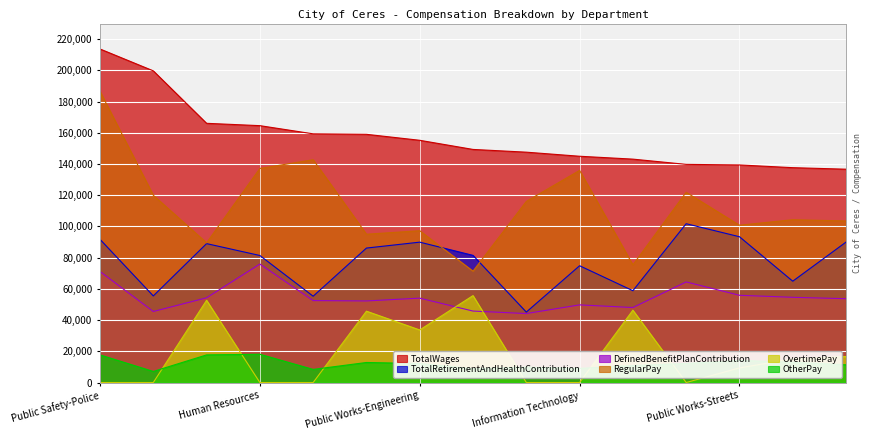

How many lines are shown in the chart?

6